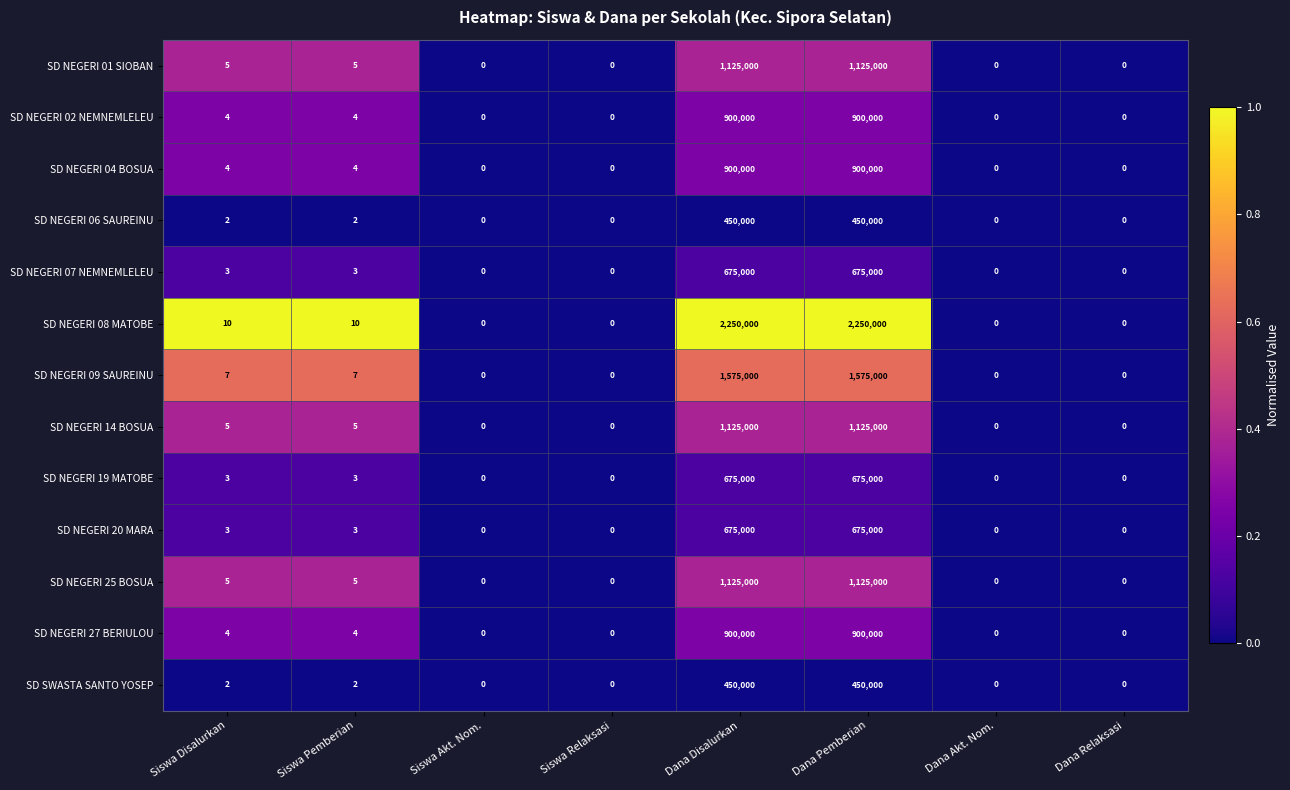

What is the difference between the SD SWASTA SANTO YOSEP values at Dana Pemberian and Siswa Relaksasi?

450000